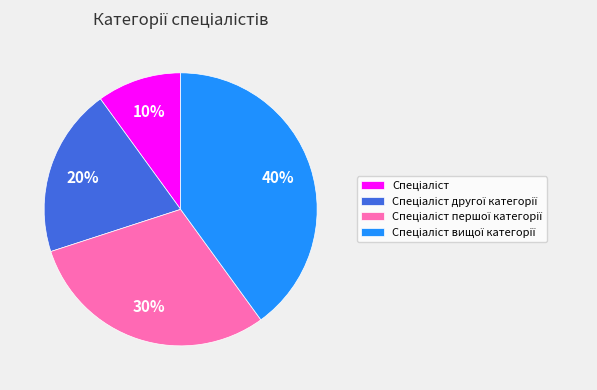

To the nearest percent, what is the average slice percentage?

25%